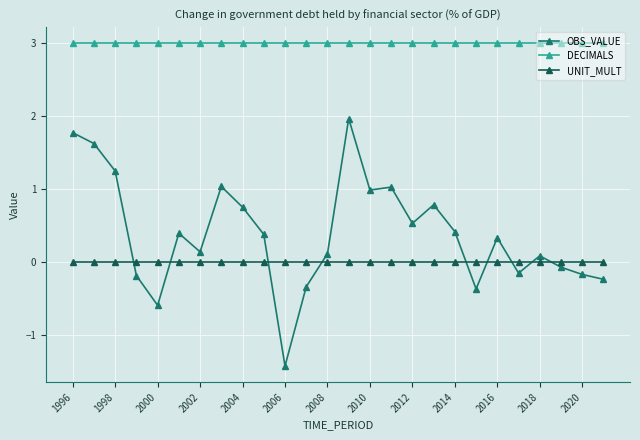

What is the minimum value shown in the chart?

-1.4